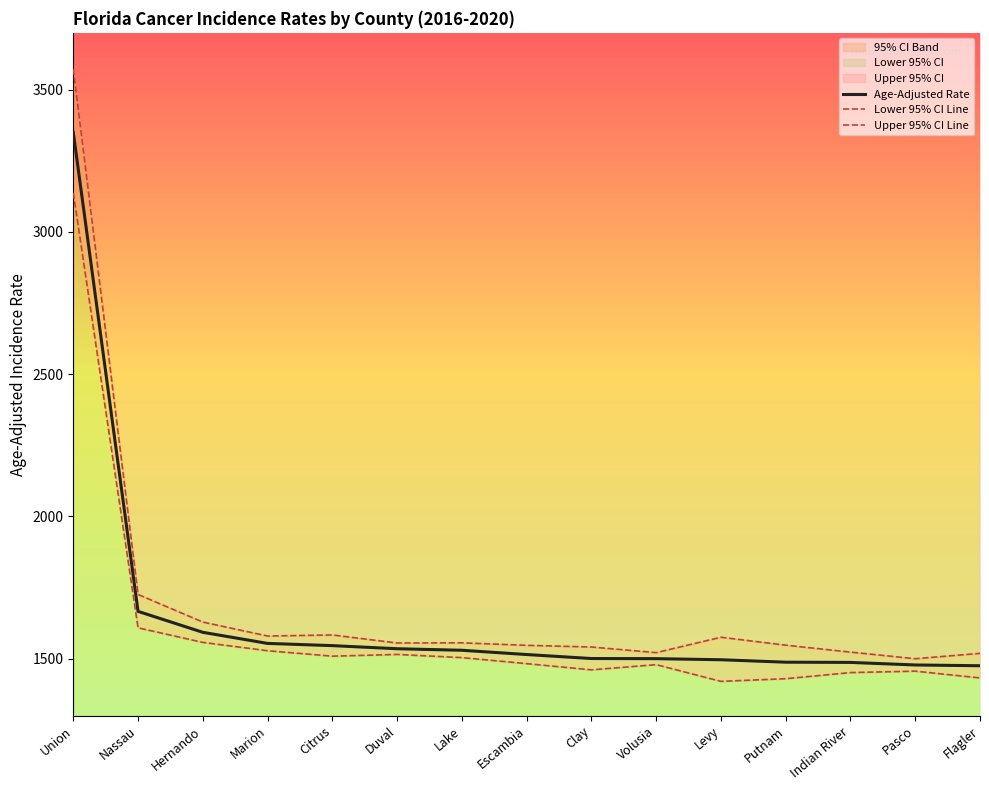

How many data points in Age-Adjusted Rate are less than 1514?

7